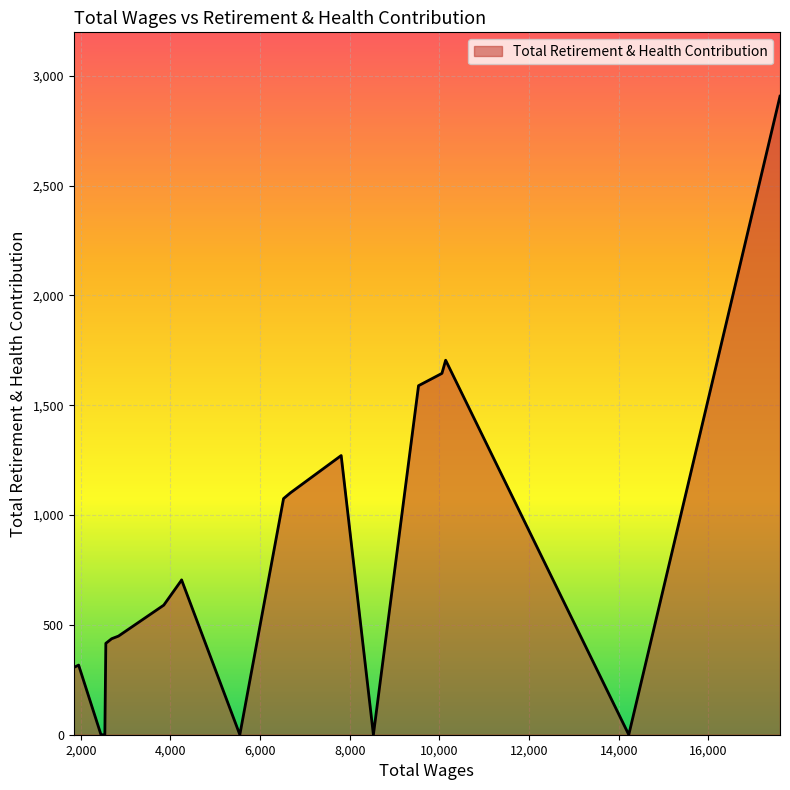

Read the value at 1842.0, to the nearest 100.

300